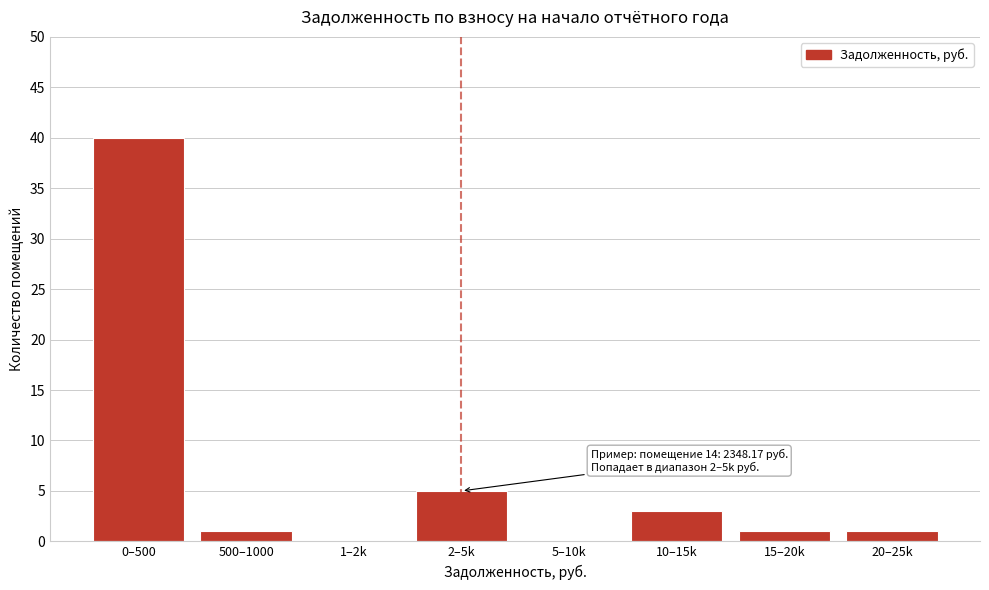

Reading left to right, what are all the values shown in this chart?

0–500=40	500–1000=1	1–2k=0	2–5k=5	5–10k=0	10–15k=3	15–20k=1	20–25k=1